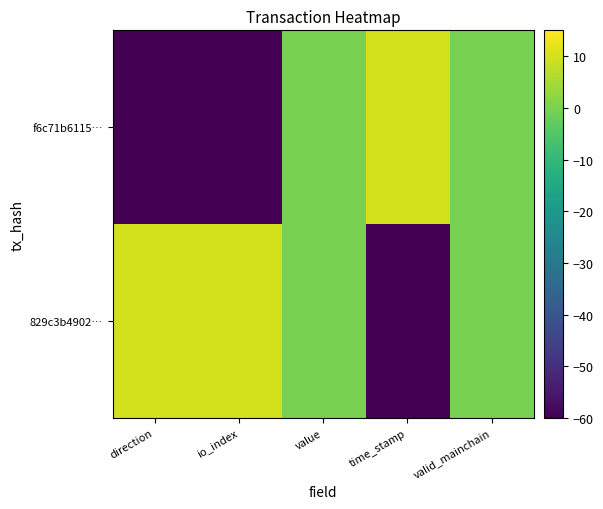

Which label corresponds to the smallest value in the chart?

direction